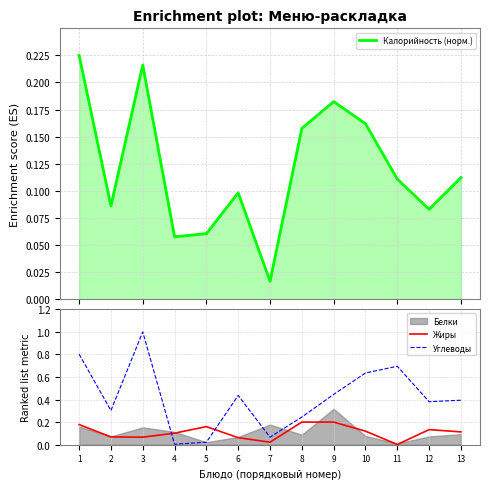

The value of Жиры at 2 is 0.0. True or false?

False